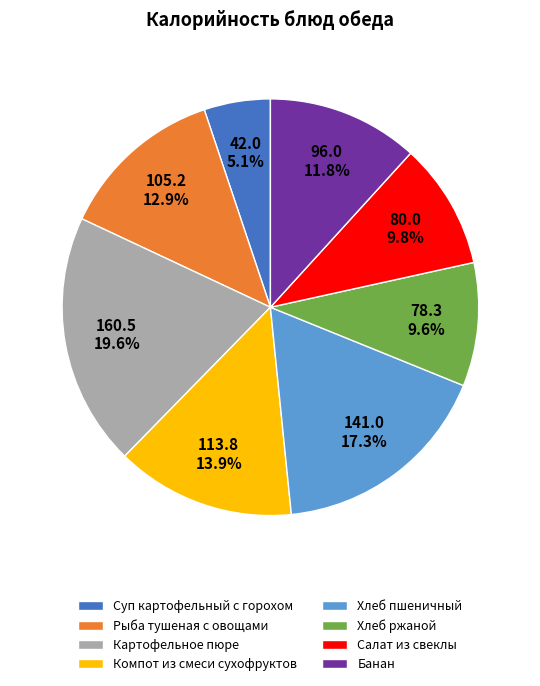

Combined, do Хлеб пшеничный and Банан account for over 50%?

No